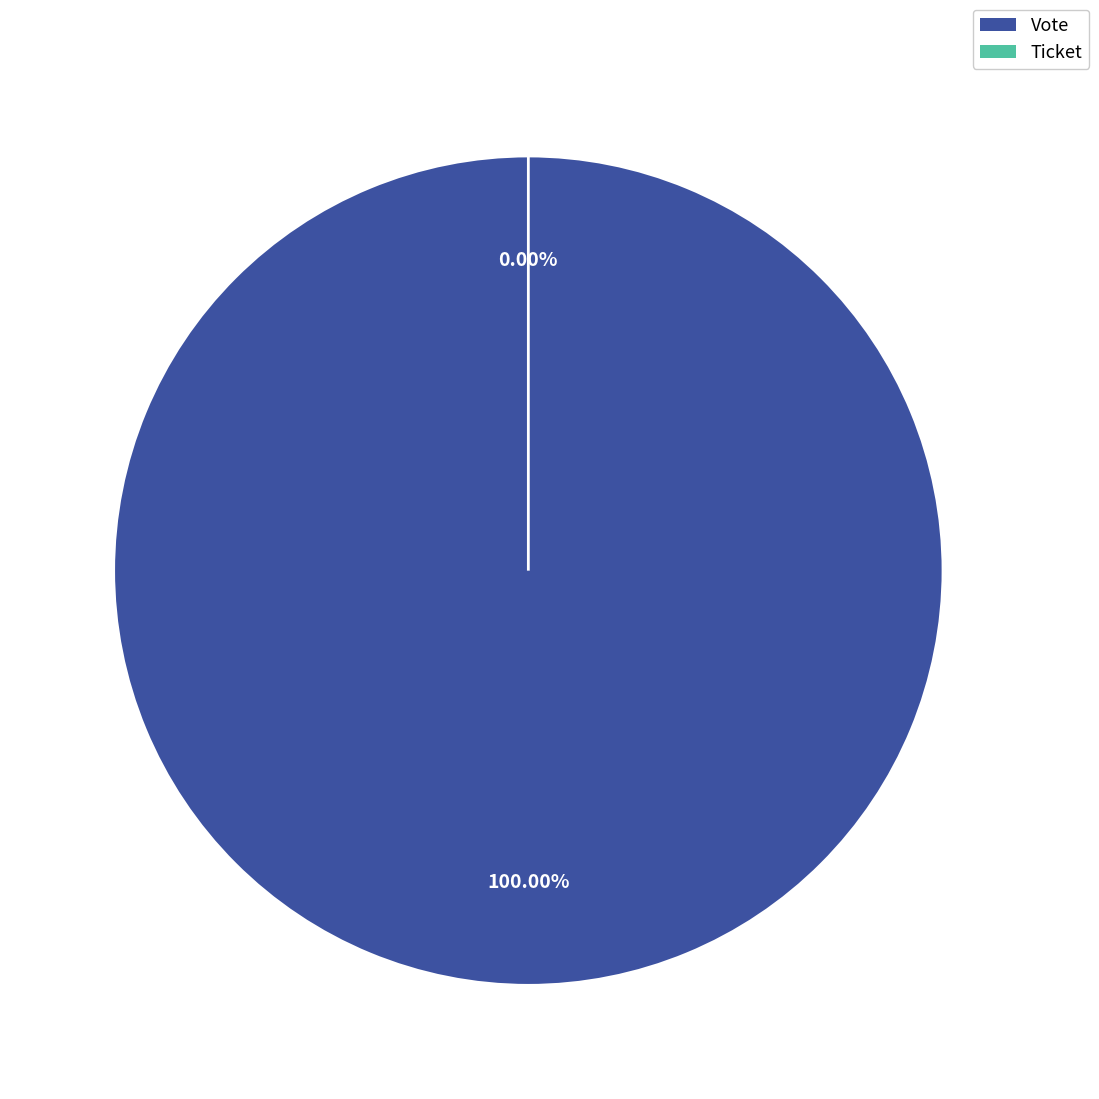

Count the number of slices in the pie.

2